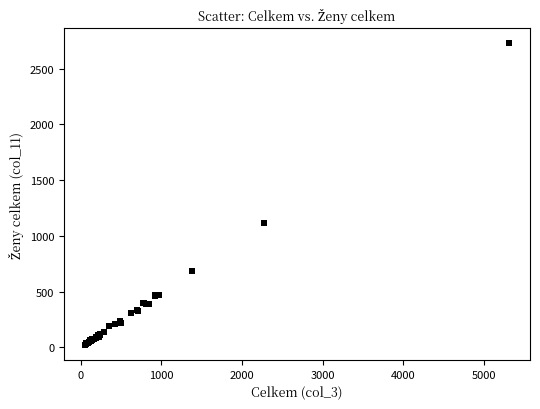

What Y value in the scatter plot is closest to 1374?

1113